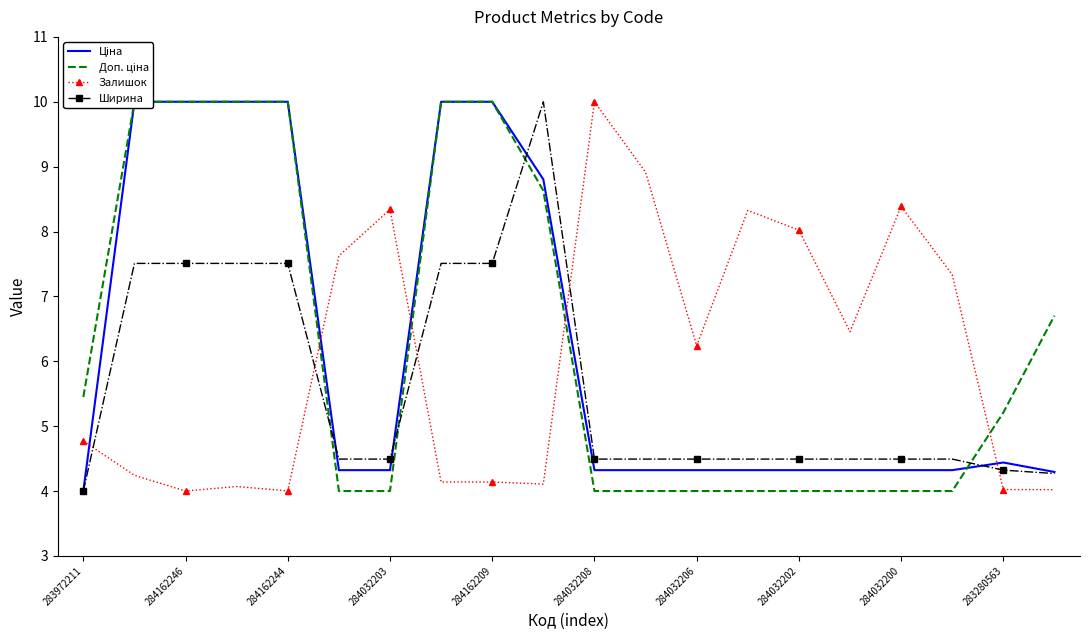

Is it true that Ширина equals 7.6 at 284032200?

False